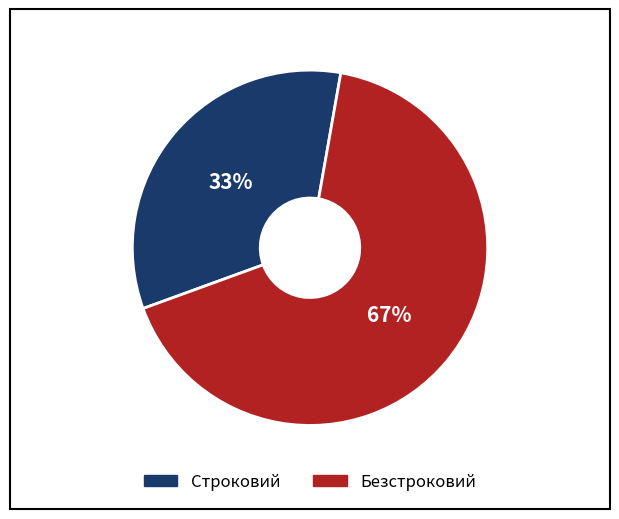

To the nearest percent, what is the combined percentage of Безстроковий and Строковий?

100%